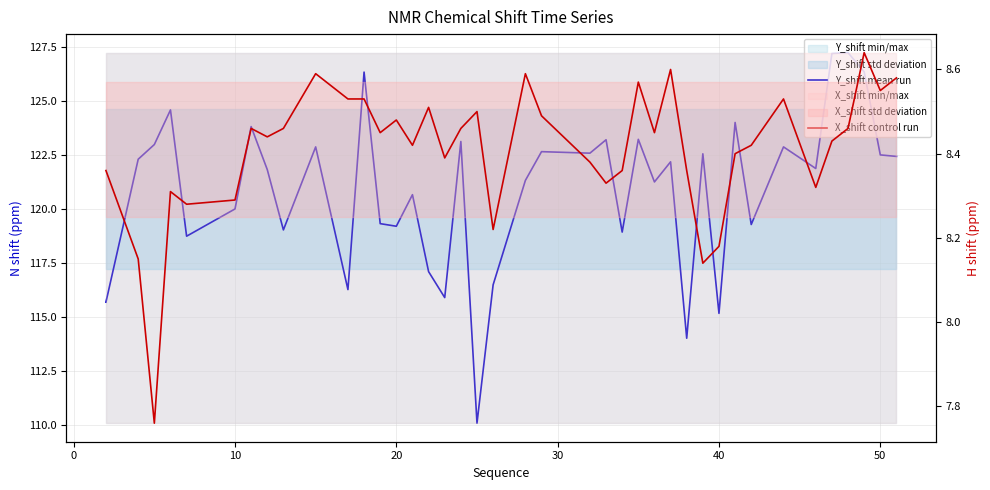

True or false: Y_shift mean run and X_shift control run intersect in this chart.

False